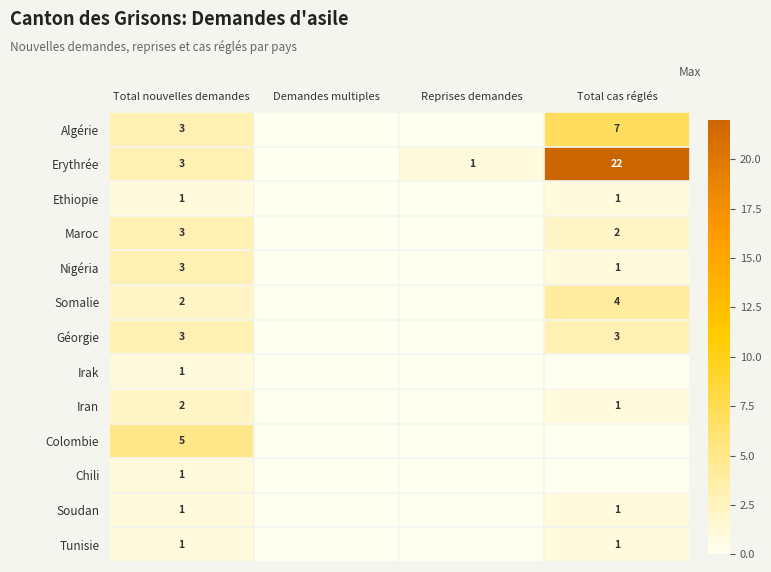

Is it true that Nigéria equals 0 at Total cas réglés?

False